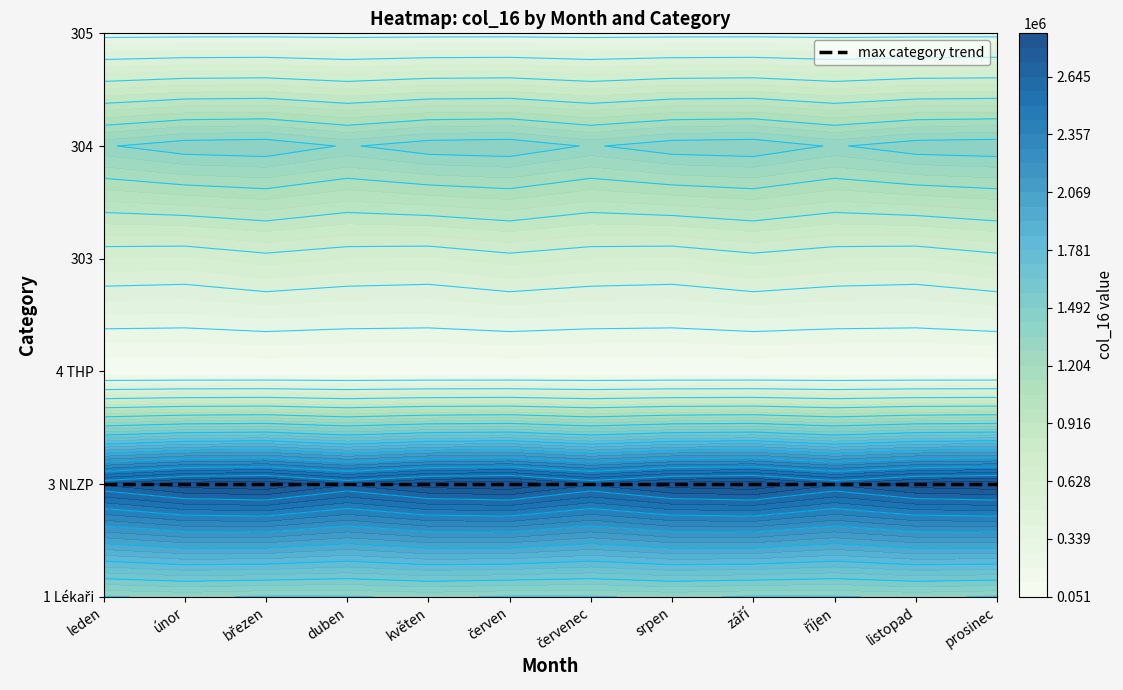

The 305 series shows 230467 at 8. True or false?

True